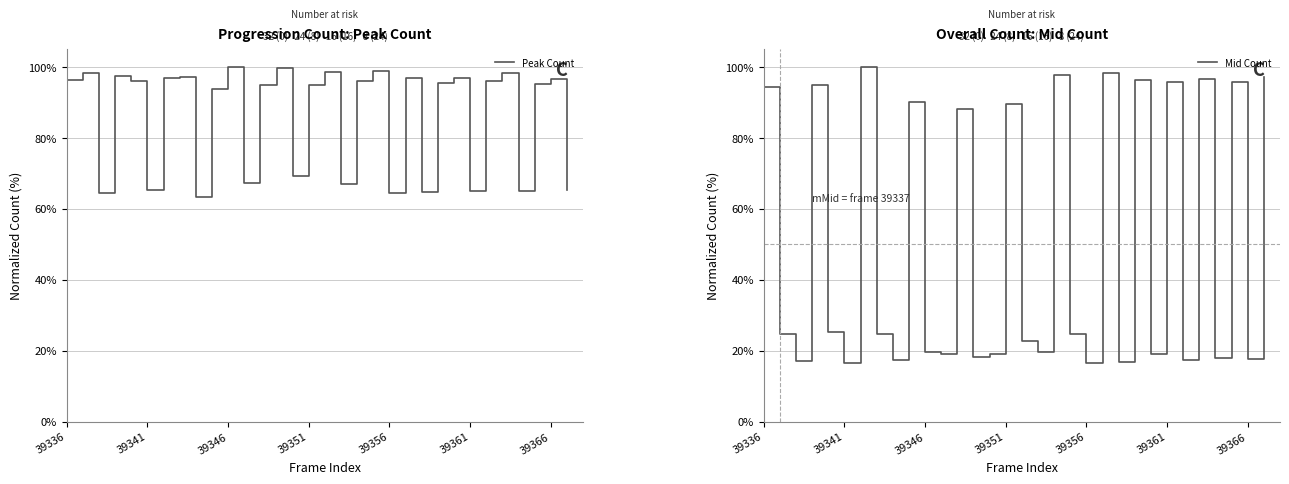

The Peak Count series shows 27.1 at 39346. True or false?

False